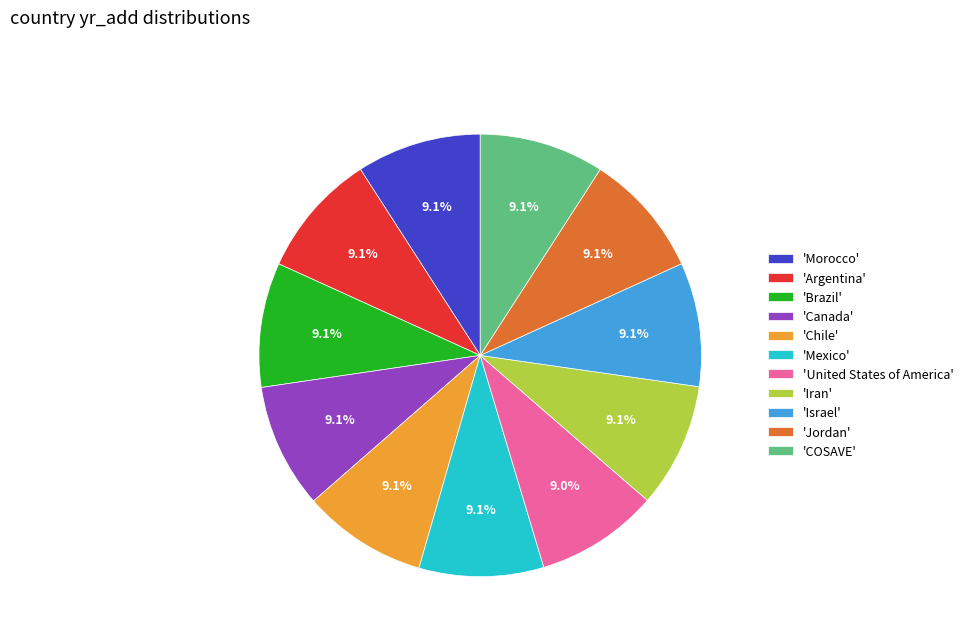

What is the ratio of the value at 'Brazil' to the value at 'Iran'?

1.0